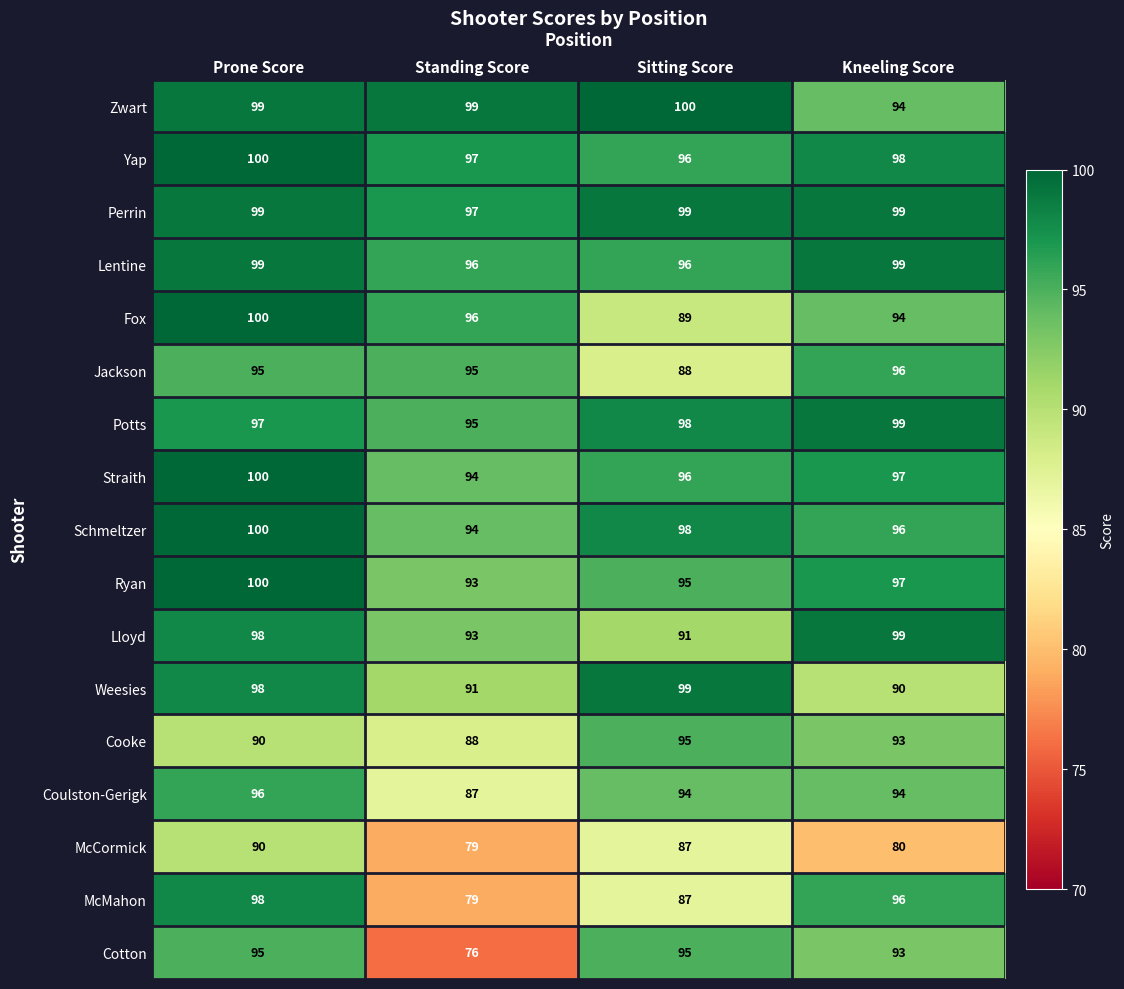

What is the sum of all Zwart values?

392